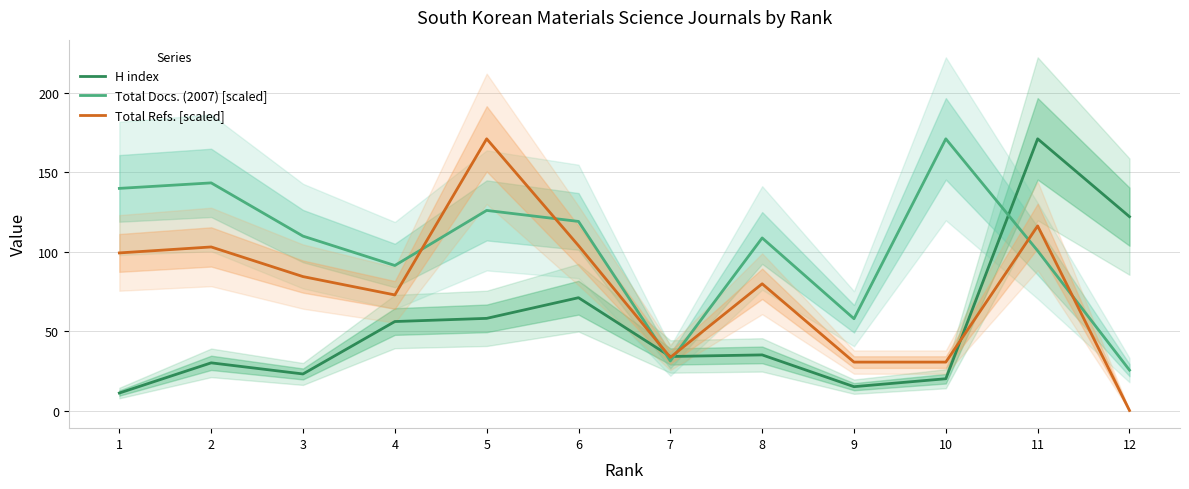

True or false: H index has more than 1 interior local peaks.

True